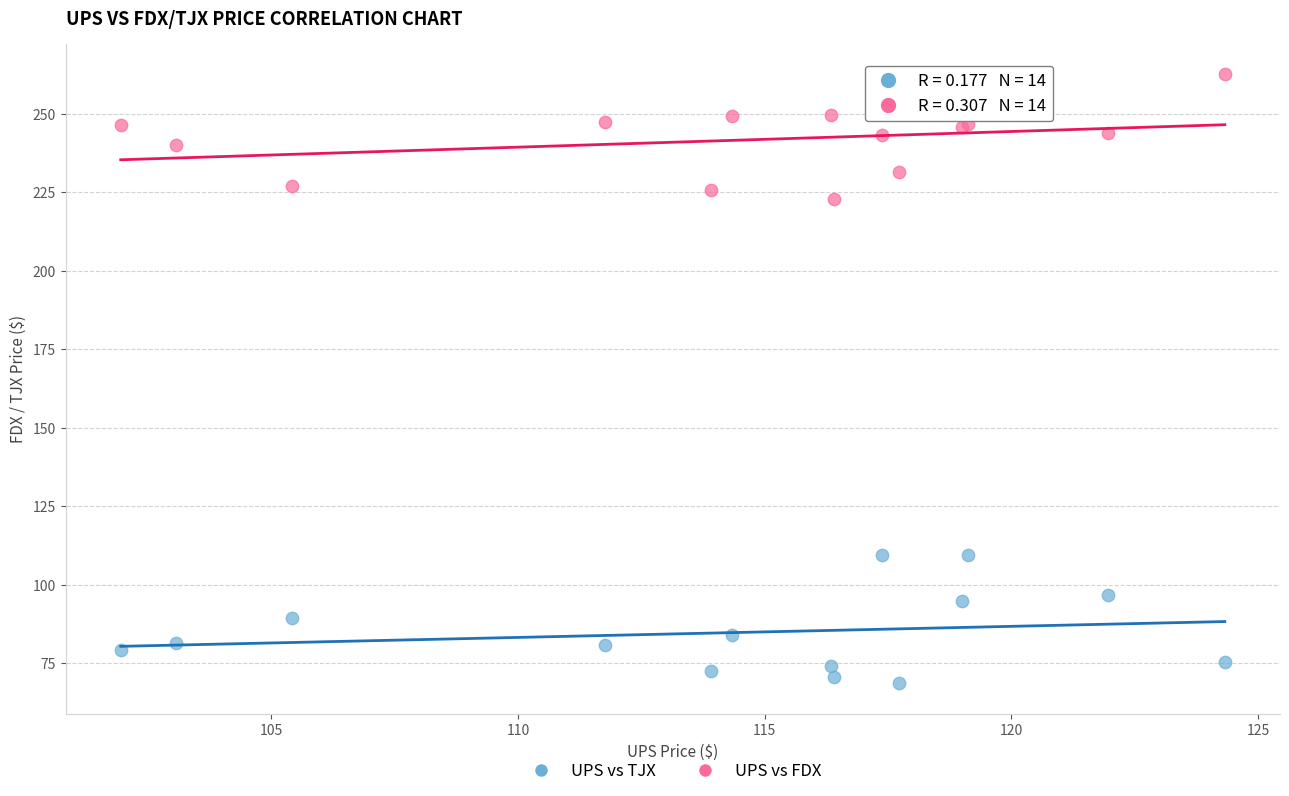

What is the X range (max minus min) for the scatter plot?

22.4